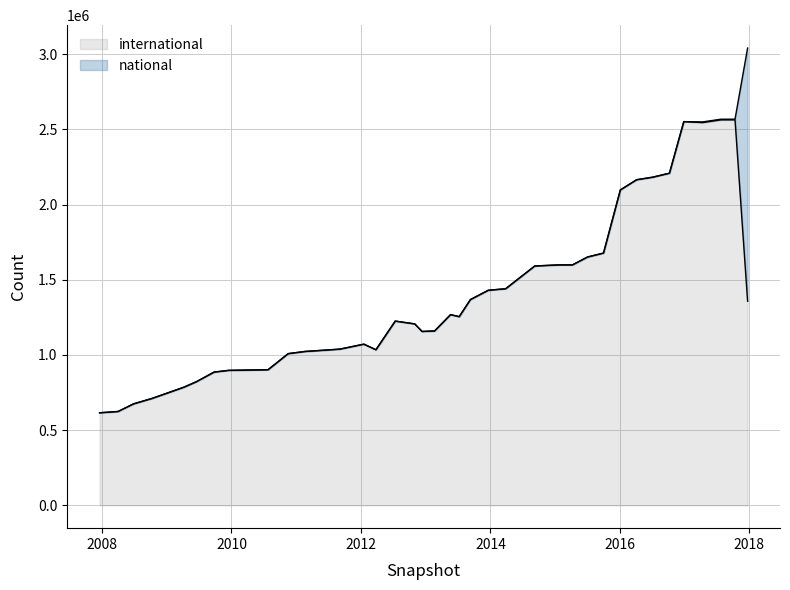

The value at 2013-12-20 is 1430444. True or false?

True